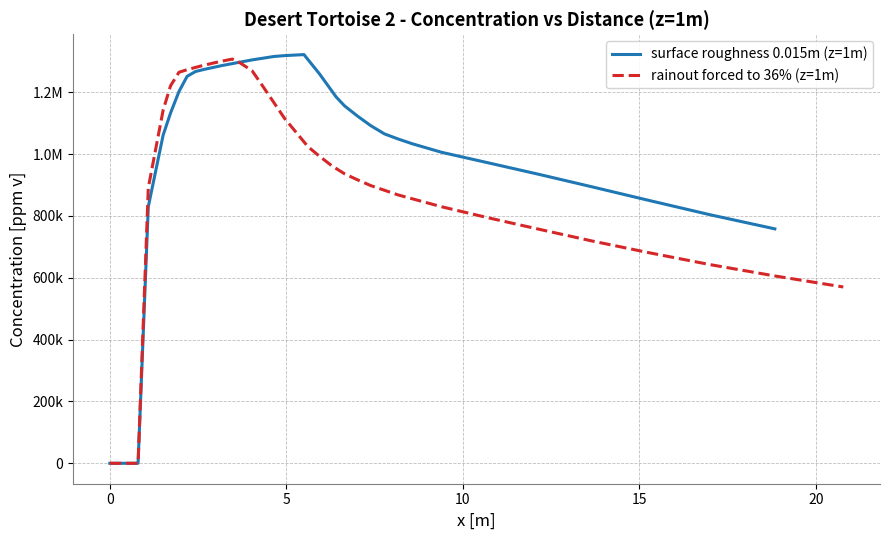

True or false: rainout forced to 36% (z=1m) and surface roughness 0.015m (z=1m) cross at least once.

True